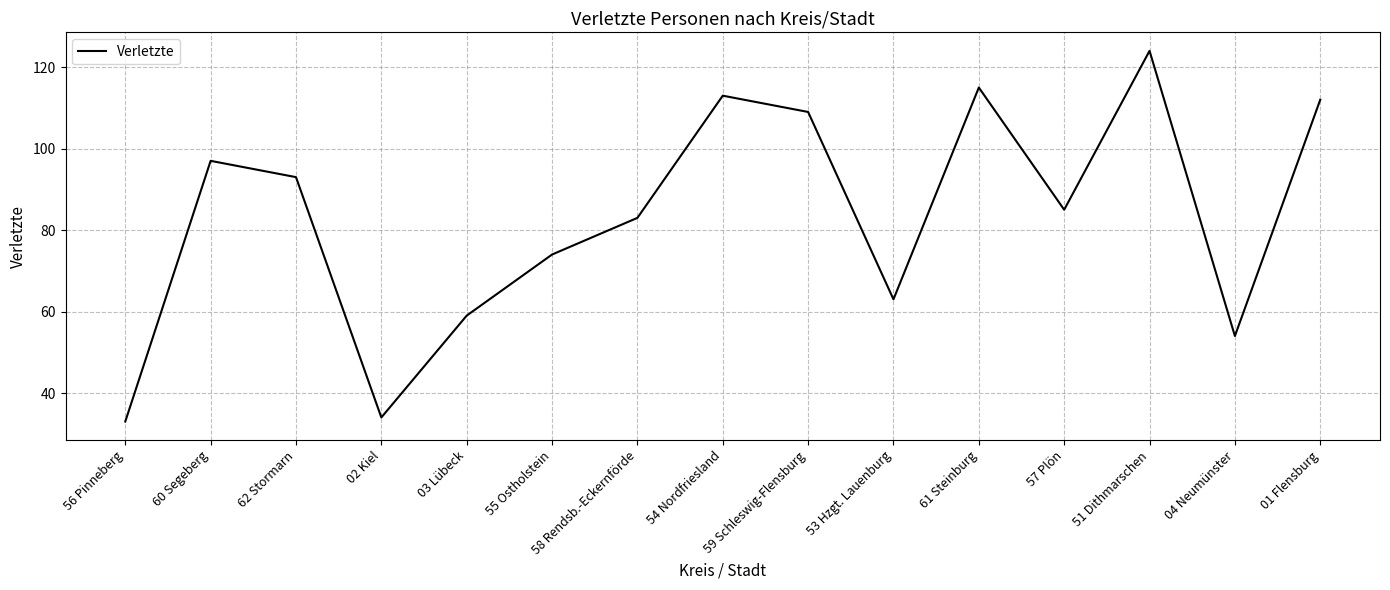

What is the smallest value displayed?

33